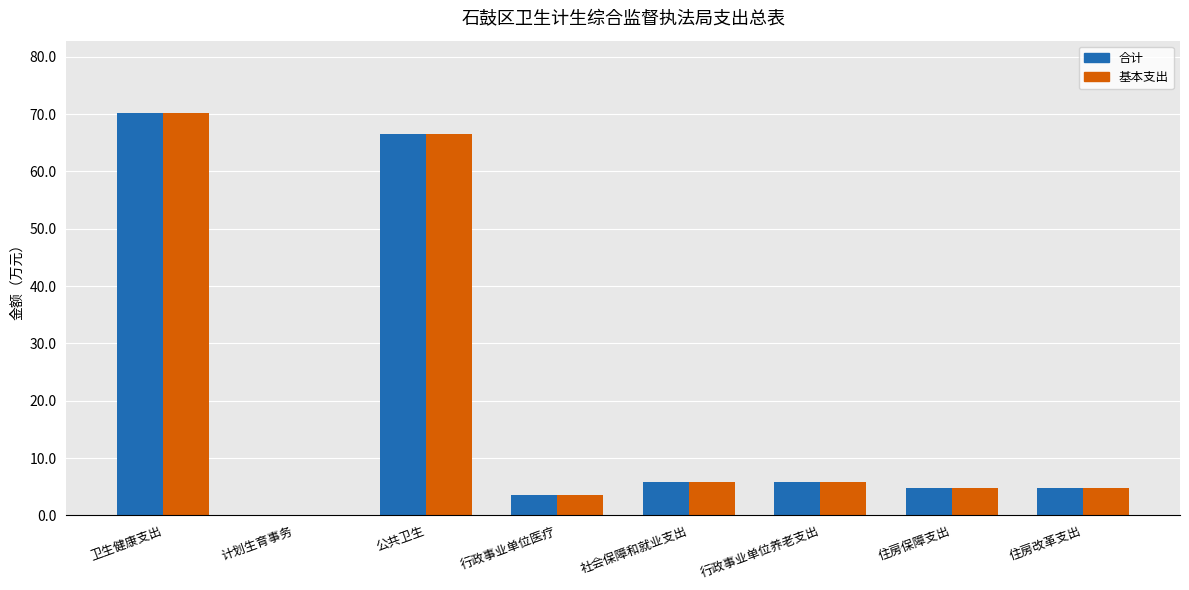

True or false: 基本支出 has a value of 4.8 at 住房保障支出.

True